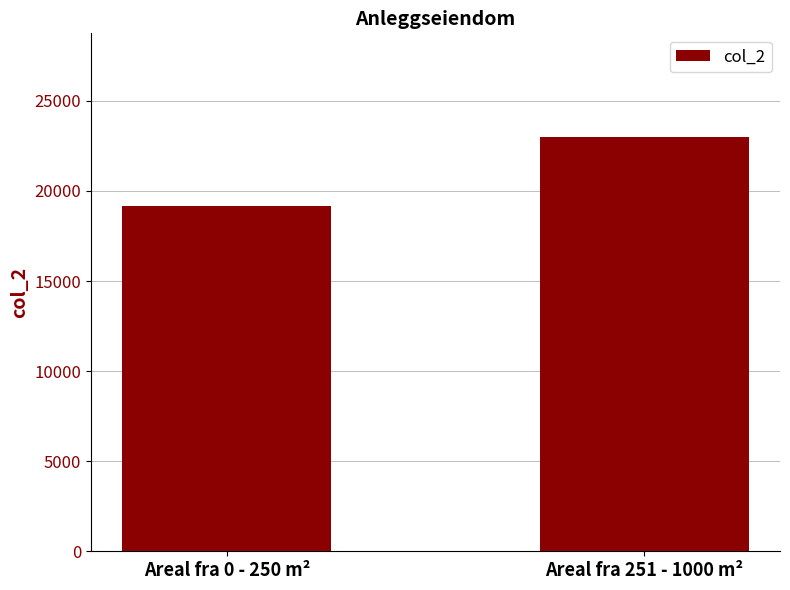

Are the bars horizontal?

No